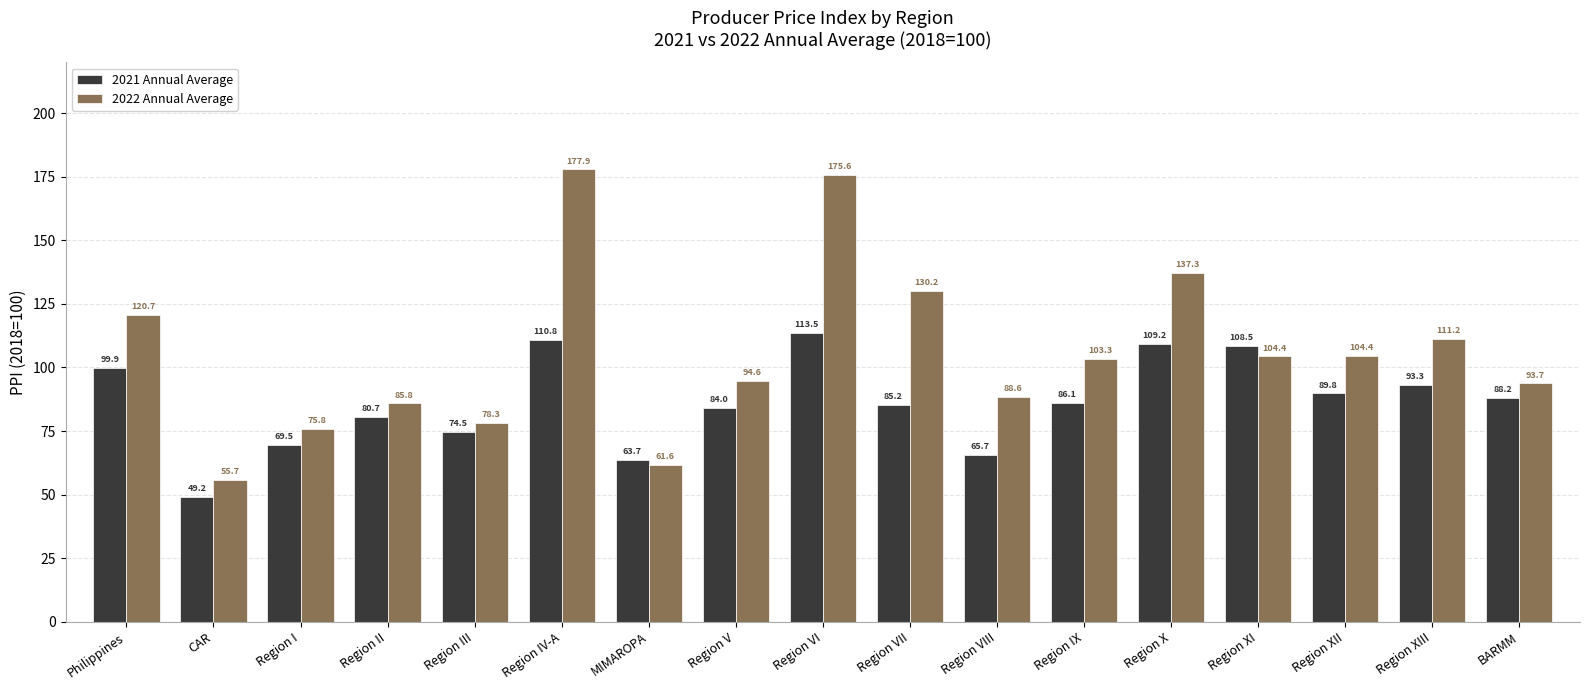

Where does the 2021 Annual Average series first go above 86?

Philippines